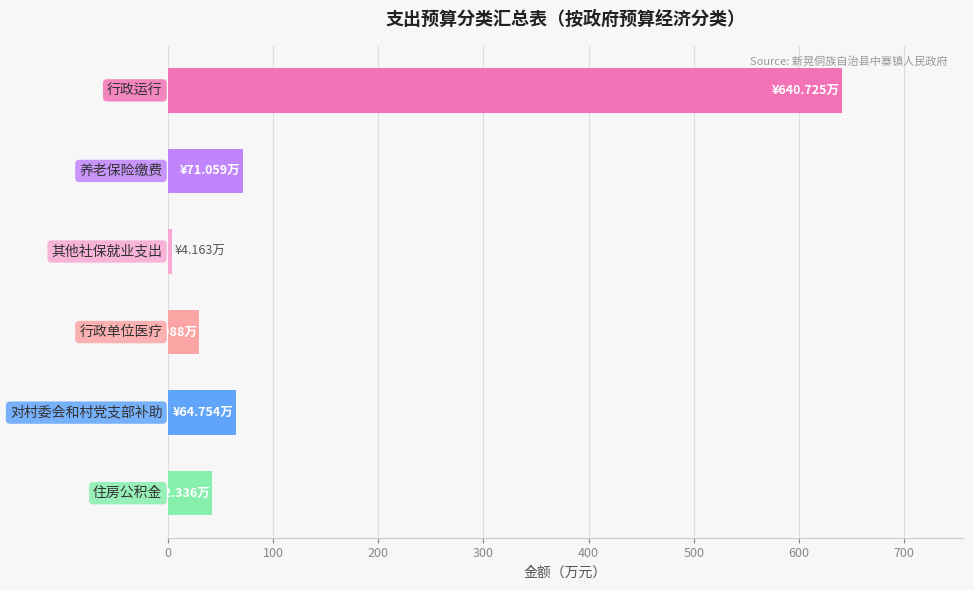

What is the maximum value shown in the chart?

640.7